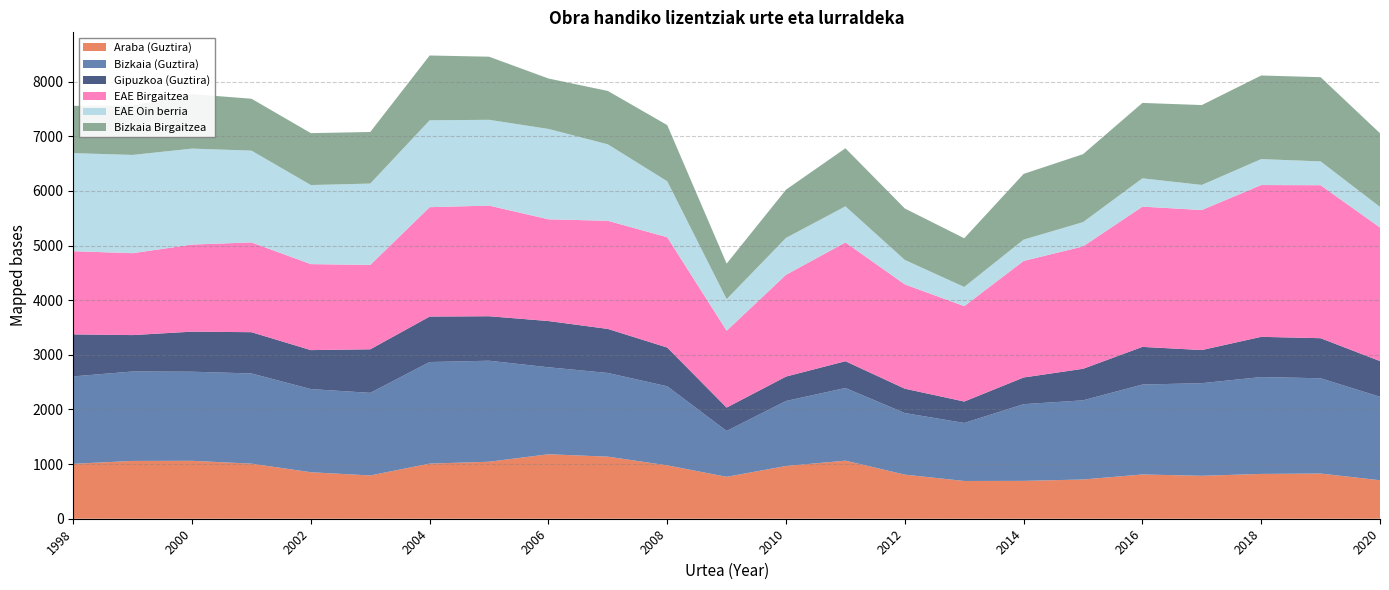

Reading left to right, list all the values displayed in this chart.

Araba (Guztira): 1998=1005	1999=1058	2000=1060	2001=1008	2002=851	2003=792	2004=1009	2005=1043	2006=1180	2007=1136	2008=977	2009=767	2010=965	2011=1063	2012=807	2013=691	2014=693	2015=718	2016=810	2017=786	2018=820	2019=827	2020=704
Bizkaia (Guztira): 1998=1600	1999=1637	2000=1631	2001=1651	2002=1522	2003=1512	2004=1859	2005=1849	2006=1592	2007=1532	2008=1447	2009=840	2010=1190	2011=1330	2012=1127	2013=1062	2014=1404	2015=1449	2016=1646	2017=1695	2018=1773	2019=1744	2020=1528
Gipuzkoa (Guztira): 1998=769	1999=666	2000=733	2001=755	2002=713	2003=797	2004=832	2005=814	2006=846	2007=806	2008=709	2009=427	2010=447	2011=490	2012=446	2013=392	2014=488	2015=577	2016=689	2017=606	2018=736	2019=733	2020=653
EAE Birgaitzea: 1998=1522	1999=1499	2000=1594	2001=1643	2002=1574	2003=1544	2004=2002	2005=2025	2006=1862	2007=1979	2008=2019	2009=1407	2010=1863	2011=2174	2012=1909	2013=1746	2014=2133	2015=2240	2016=2567	2017=2563	2018=2778	2019=2800	2020=2445
EAE Oin berria: 1998=1795	1999=1798	2000=1756	2001=1680	2002=1447	2003=1489	2004=1590	2005=1570	2006=1654	2007=1399	2008=1024	2009=578	2010=675	2011=660	2012=447	2013=351	2014=390	2015=444	2016=518	2017=459	2018=475	2019=436	2020=377
Bizkaia Birgaitzea: 1998=865	1999=904	2000=997	2001=950	2002=950	2003=944	2004=1186	2005=1155	2006=923	2007=977	2008=1028	2009=650	2010=883	2011=1063	2012=942	2013=891	2014=1203	2015=1244	2016=1380	2017=1462	2018=1530	2019=1541	2020=1348